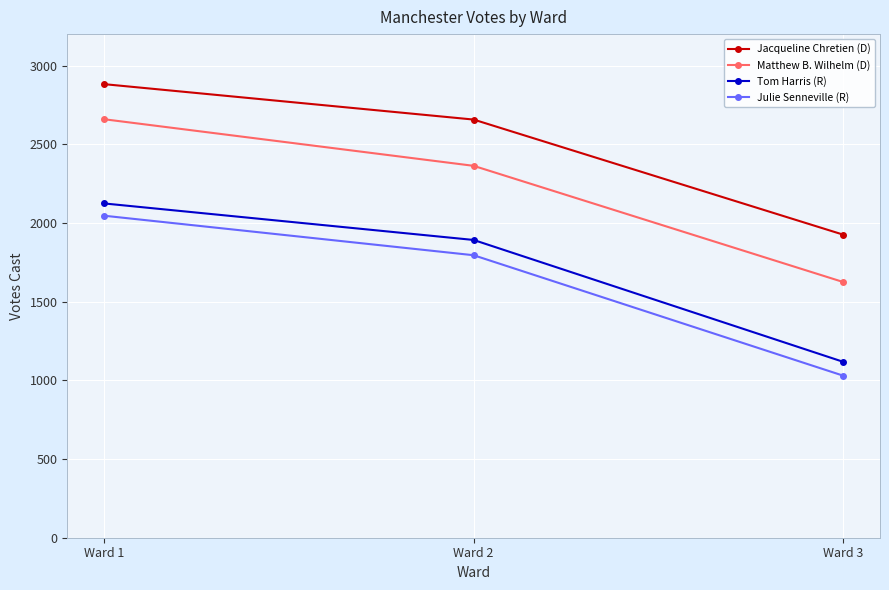

Does the chart display data point markers on the line(s)?

Yes